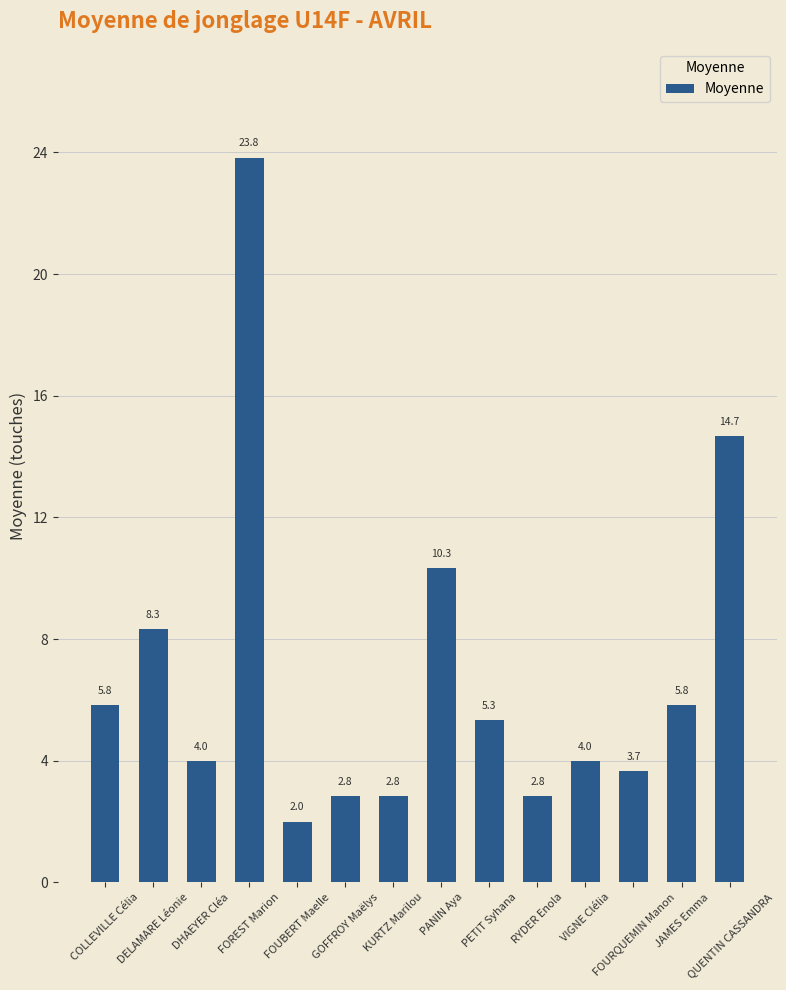

What is the value of the 14th bar from the left?

14.7